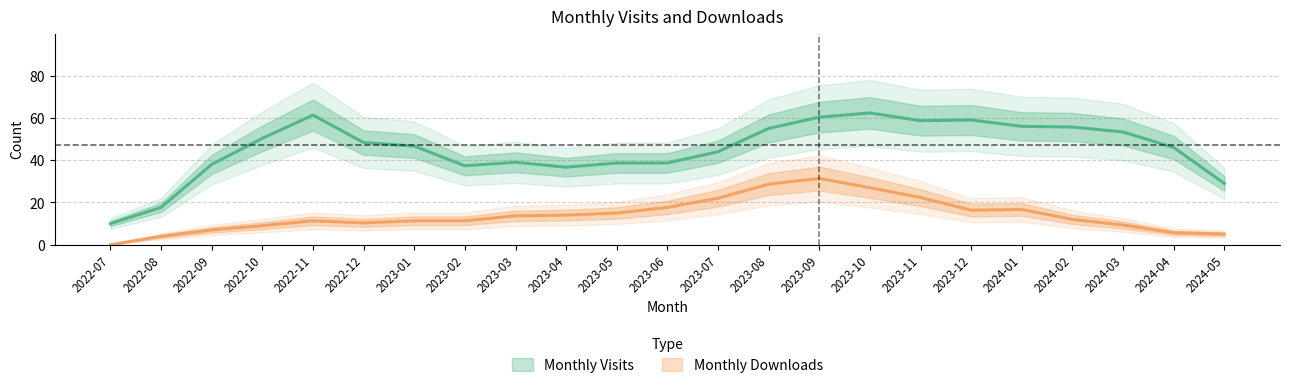

What is the difference between the second highest and minimum values in the monthly_download_resource series?

29